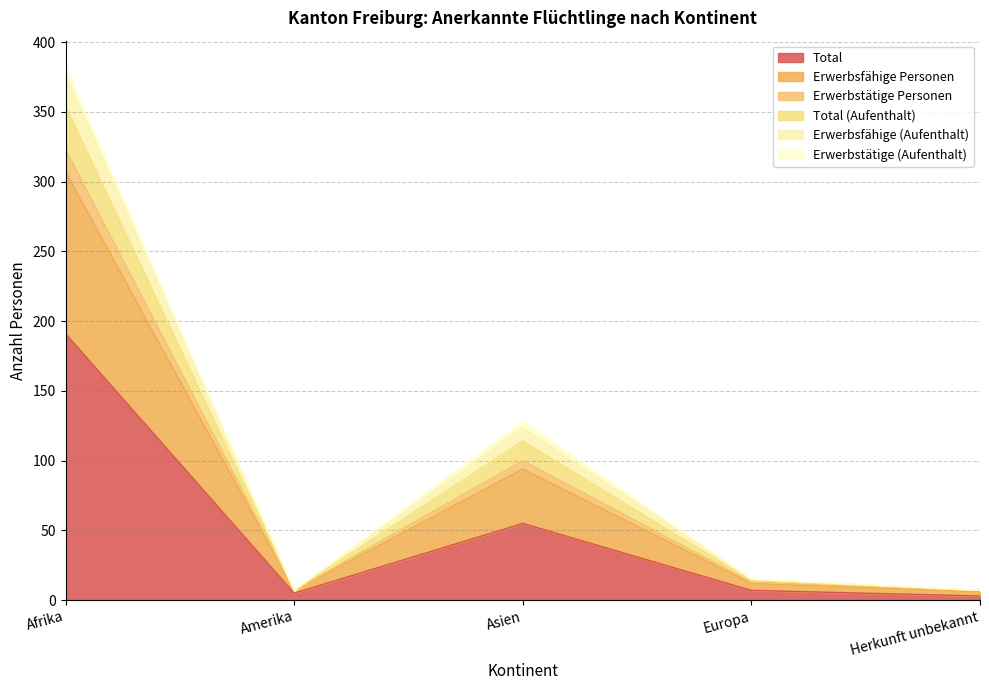

At which label is Total closest to 97?

Asien